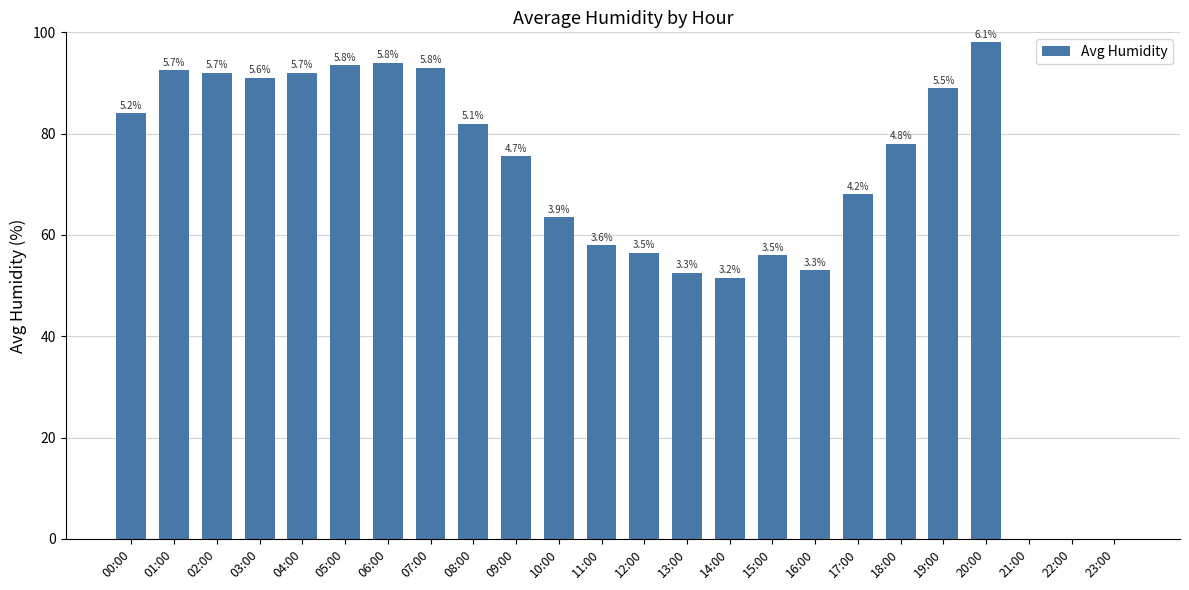

Which has a higher value, 04:00 or 21:00?

04:00